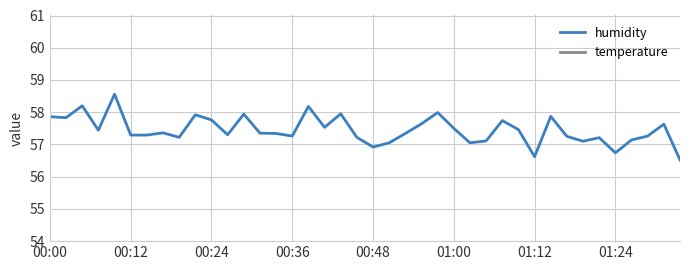

What are all the series names shown in the legend?

humidity, temperature